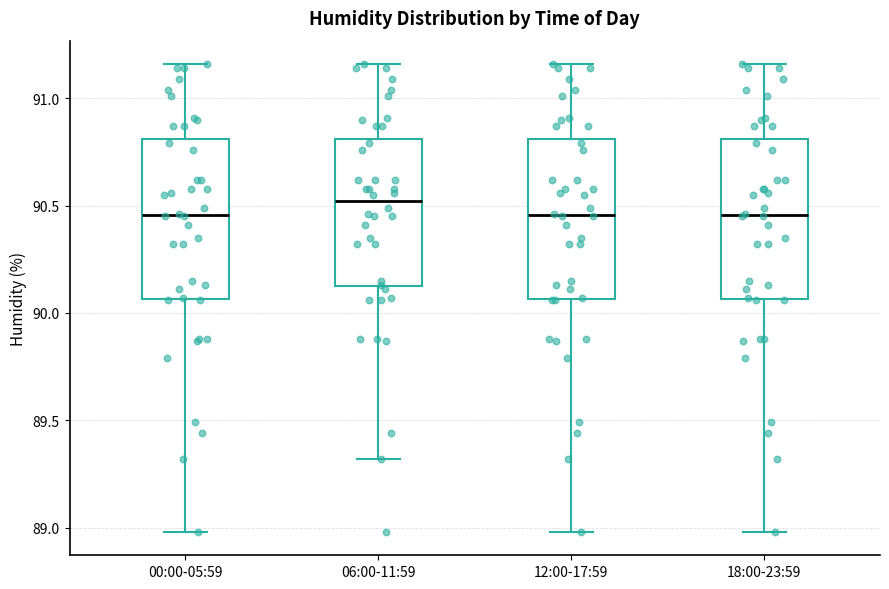

Reading left to right, transcribe this box plot: for each box, give where its median line is, the range the box spans, and where its two whiskers end, as read against the y-axis. The values are not printed on the chart, so give them approximately, as read against the axis.

00:00-05:59: median 90.45, box 90.05 to 90.80, whiskers 89.00 to 91.15
06:00-11:59: median 90.50, box 90.15 to 90.80, whiskers 89.30 to 91.15
12:00-17:59: median 90.45, box 90.05 to 90.80, whiskers 89.00 to 91.15
18:00-23:59: median 90.45, box 90.05 to 90.80, whiskers 89.00 to 91.15